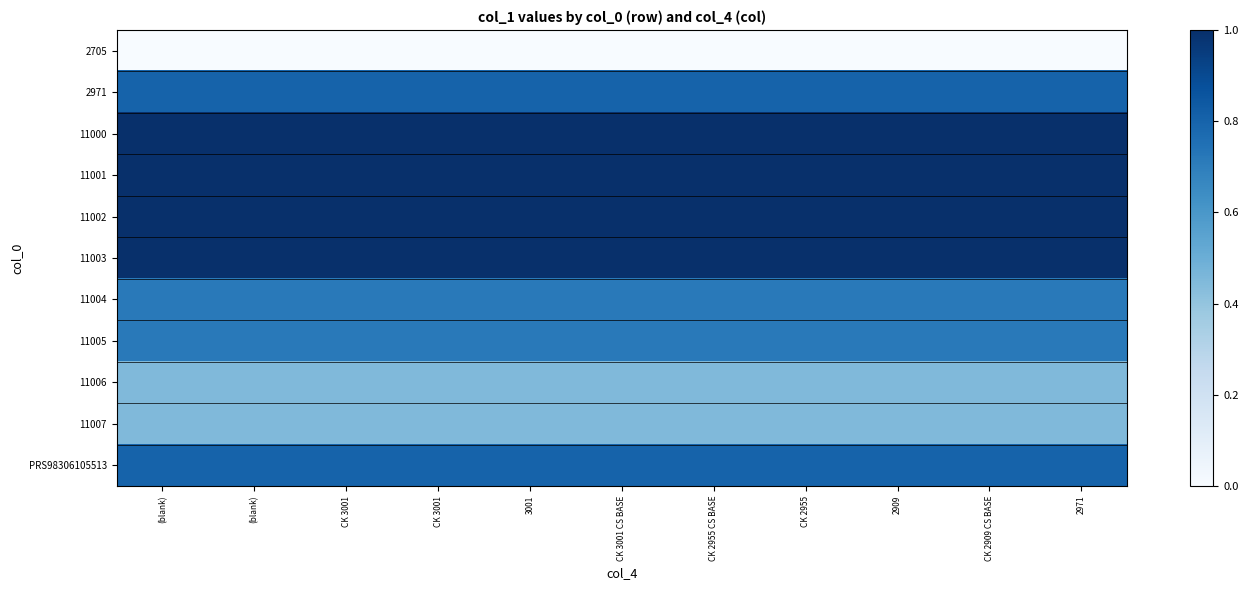

Rank the series at CK 3001 from lowest to highest value.

2705, 11006, 11007, 11004, 11005, 2971, PRS98306105513, 11002, 11003, 11000, 11001